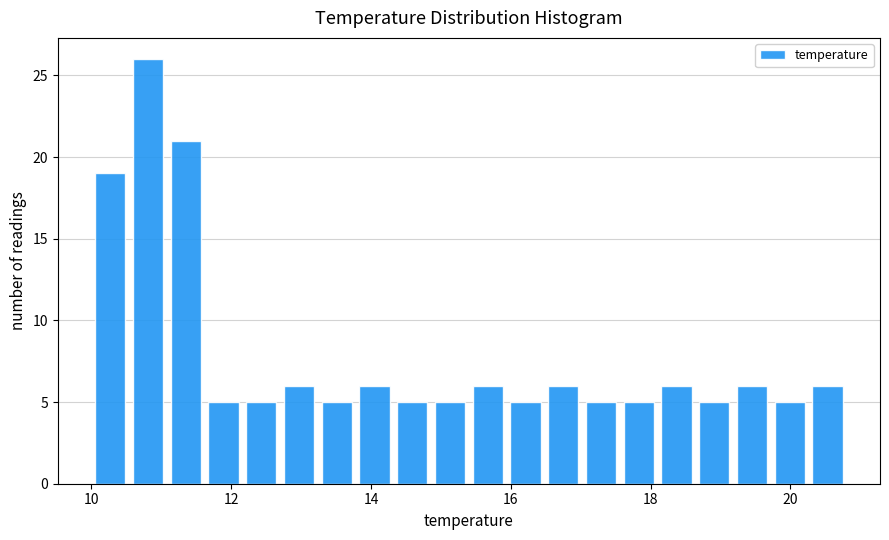

Around what value on the x-axis is the tallest bar? Give the approximate position of its centre, as read against the axis.

10.8